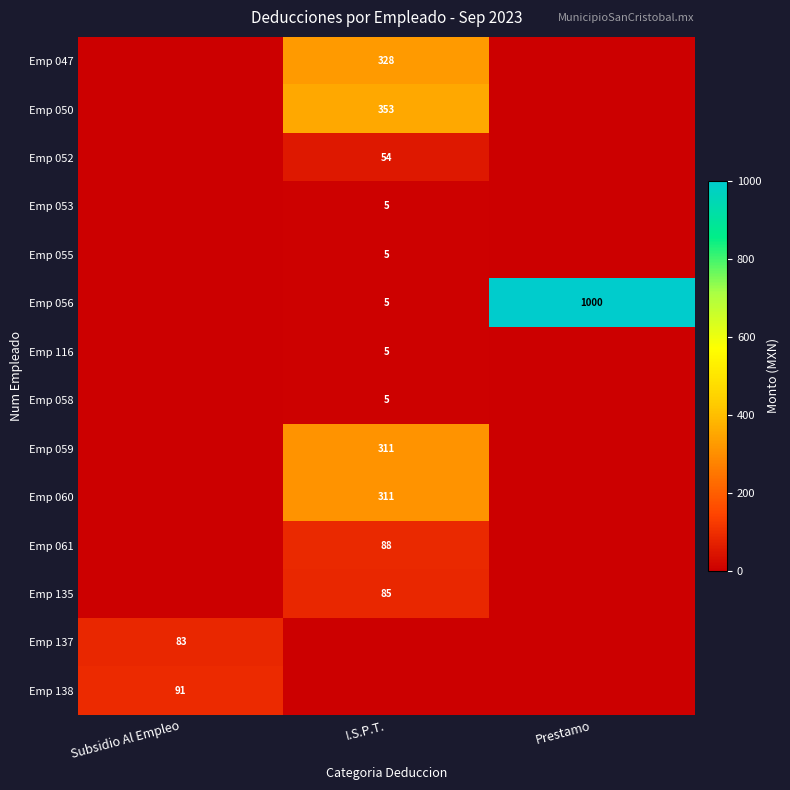

The Emp 055 series shows 5 at I.S.P.T.. True or false?

True